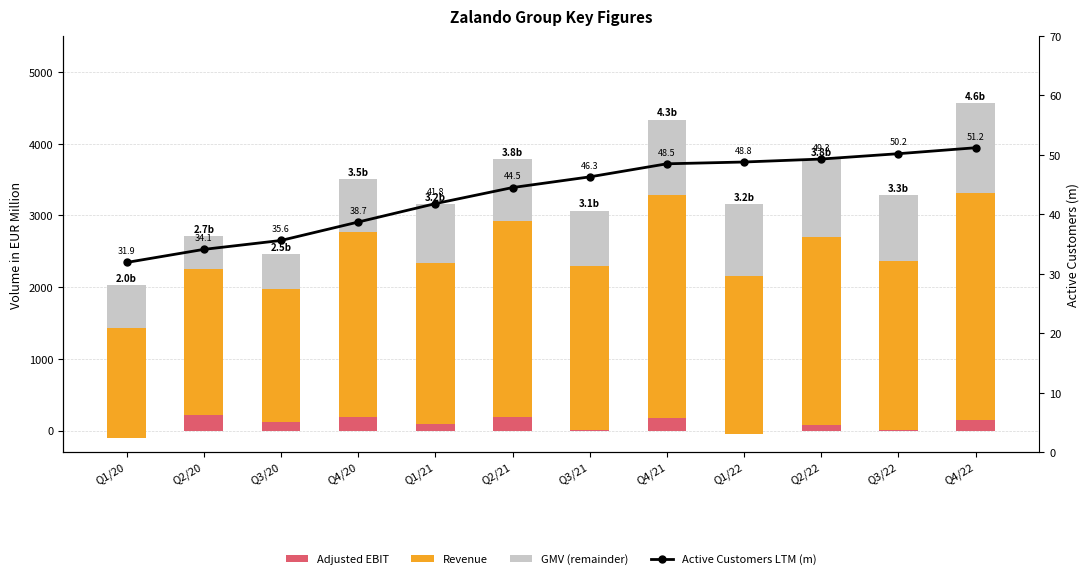

List the labels in order of Revenue value, largest first.

Q4/22, Q4/21, Q2/21, Q2/22, Q4/20, Q3/22, Q3/21, Q1/21, Q1/22, Q2/20, Q3/20, Q1/20